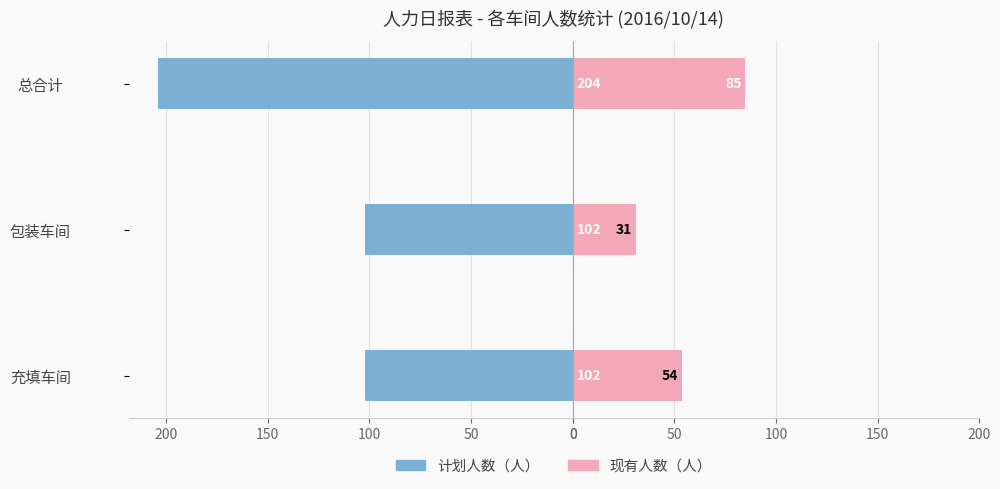

True or false: 计划人数（人） has a value of -57 at 总合计.

False